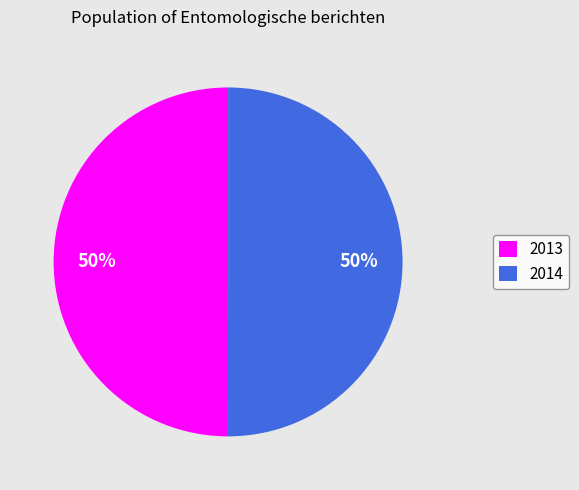

True or false: 2013 accounts for 61% of the total.

False